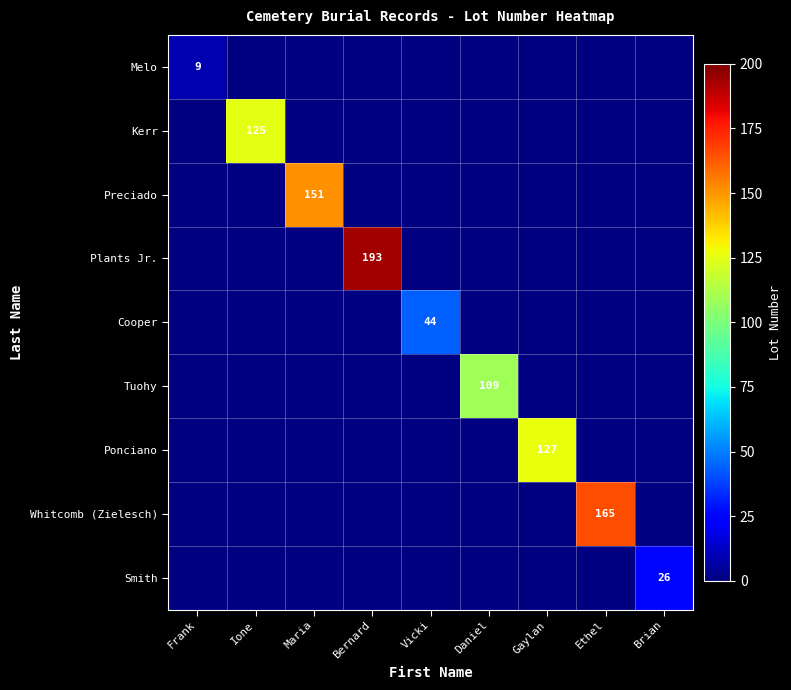

True or false: Tuohy has a value of 50 at Daniel.

False